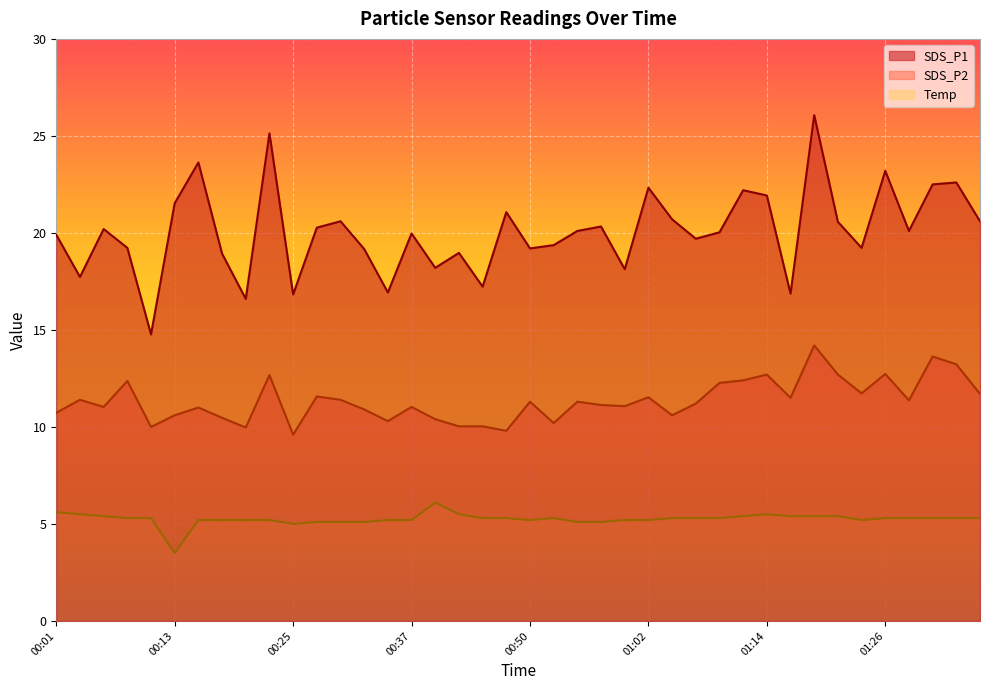

True or false: SDS_P2 and Temp cross at least once.

False